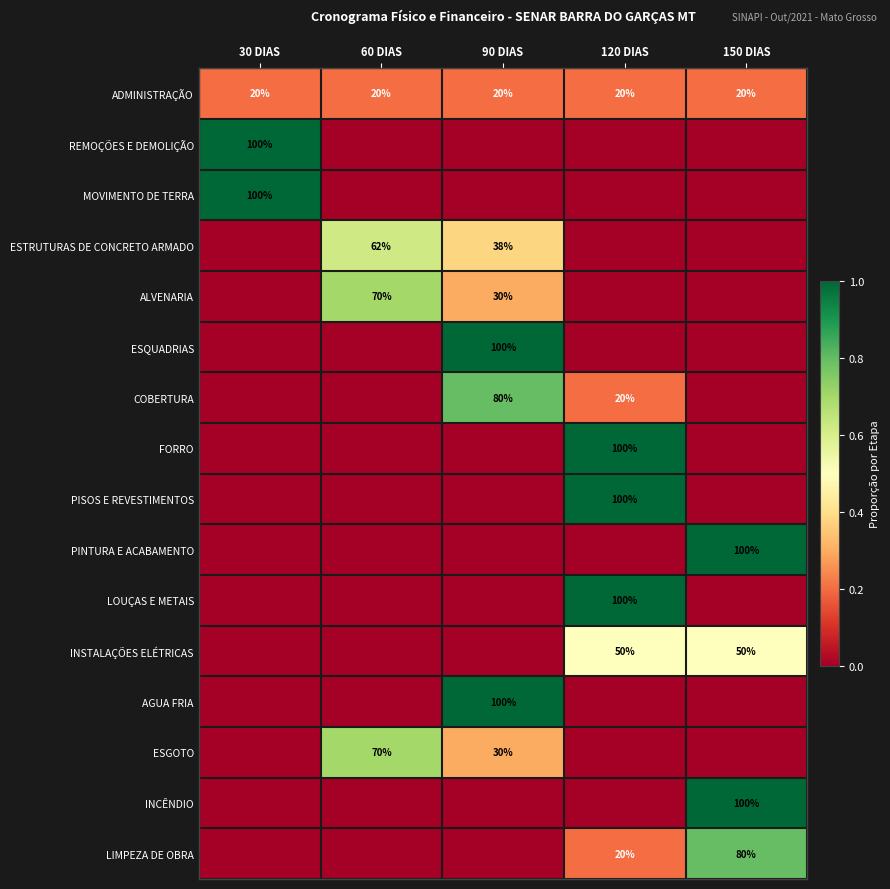

The value of LOUÇAS E METAIS at 120 DIAS is 142. True or false?

False